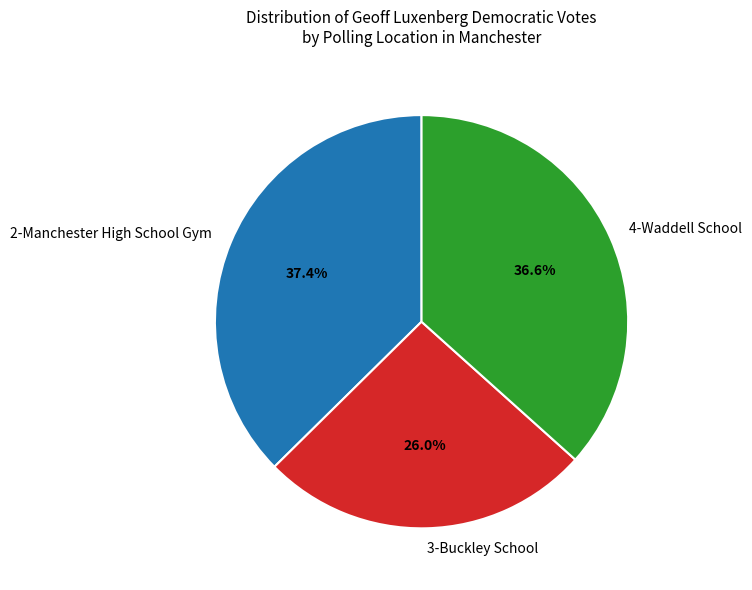

To the nearest percent, what is the difference between the 3-Buckley School and 2-Manchester High School Gym slice percentages?

11%